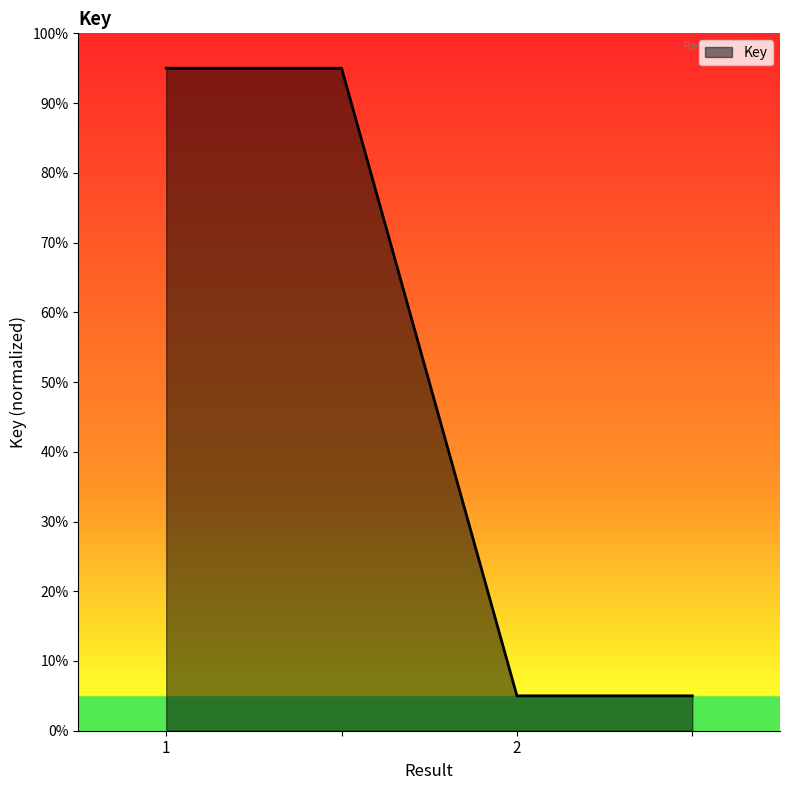

What is the difference between the maximum and minimum values?

0.9